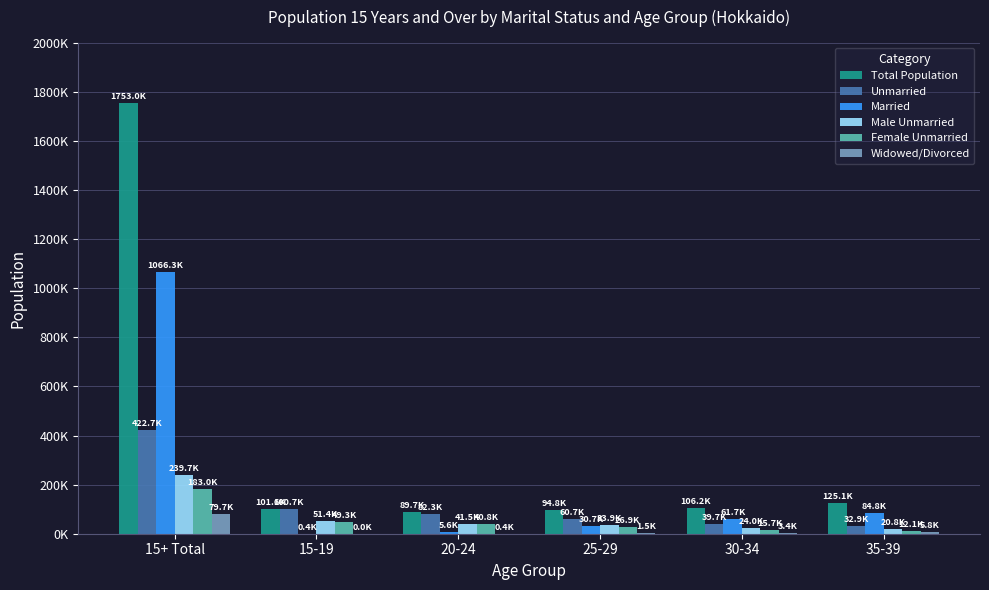

The Male Unmarried series shows 411797 at 15+ Total. True or false?

False